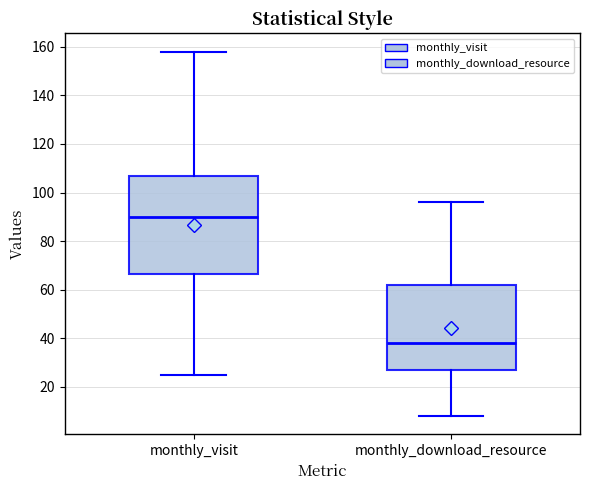

Where does the upper whisker of the box for monthly_download_resource end on the y-axis? The values are not printed on the chart, so give them approximately, as read against the axis.

96